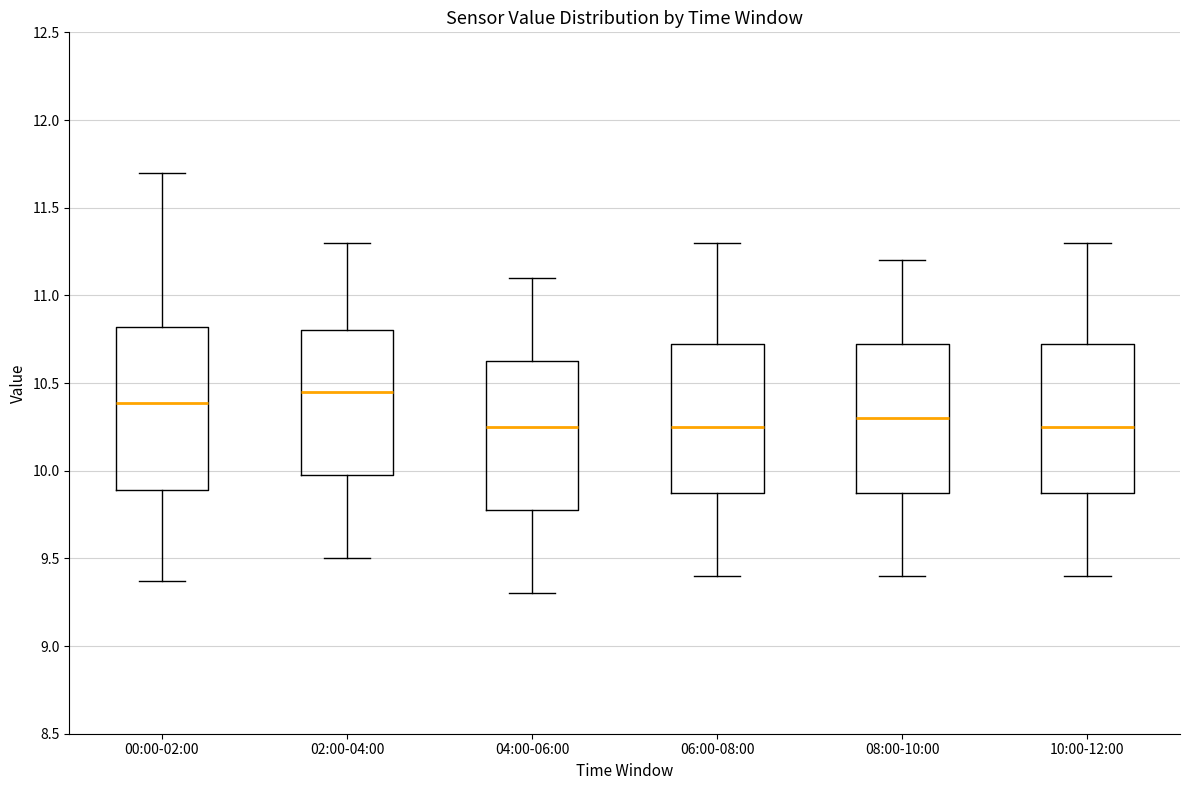

Reading left to right, read every box against the y-axis: the position of its median line, the range the box covers, and the ends of its whiskers. The values are not printed on the chart, so give them approximately, as read against the axis.

00:00-02:00: median 10.40, box 9.90 to 10.80, whiskers 9.35 to 11.70
02:00-04:00: median 10.45, box 10.00 to 10.80, whiskers 9.50 to 11.30
04:00-06:00: median 10.25, box 9.80 to 10.65, whiskers 9.30 to 11.10
06:00-08:00: median 10.25, box 9.90 to 10.75, whiskers 9.40 to 11.30
08:00-10:00: median 10.30, box 9.90 to 10.75, whiskers 9.40 to 11.20
10:00-12:00: median 10.25, box 9.90 to 10.75, whiskers 9.40 to 11.30